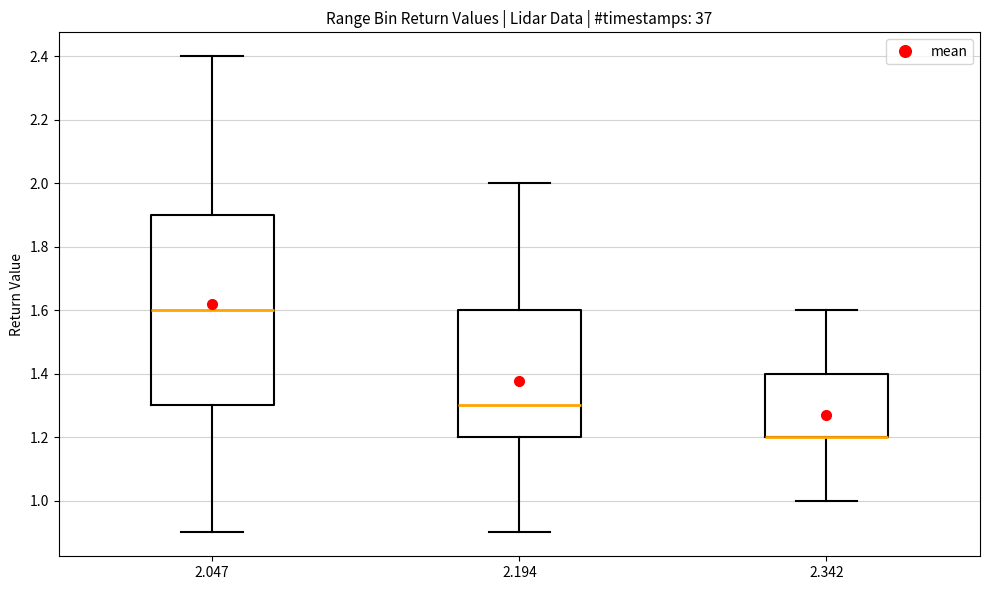

Which box is the tallest, from its lower edge to its upper edge?

2.047